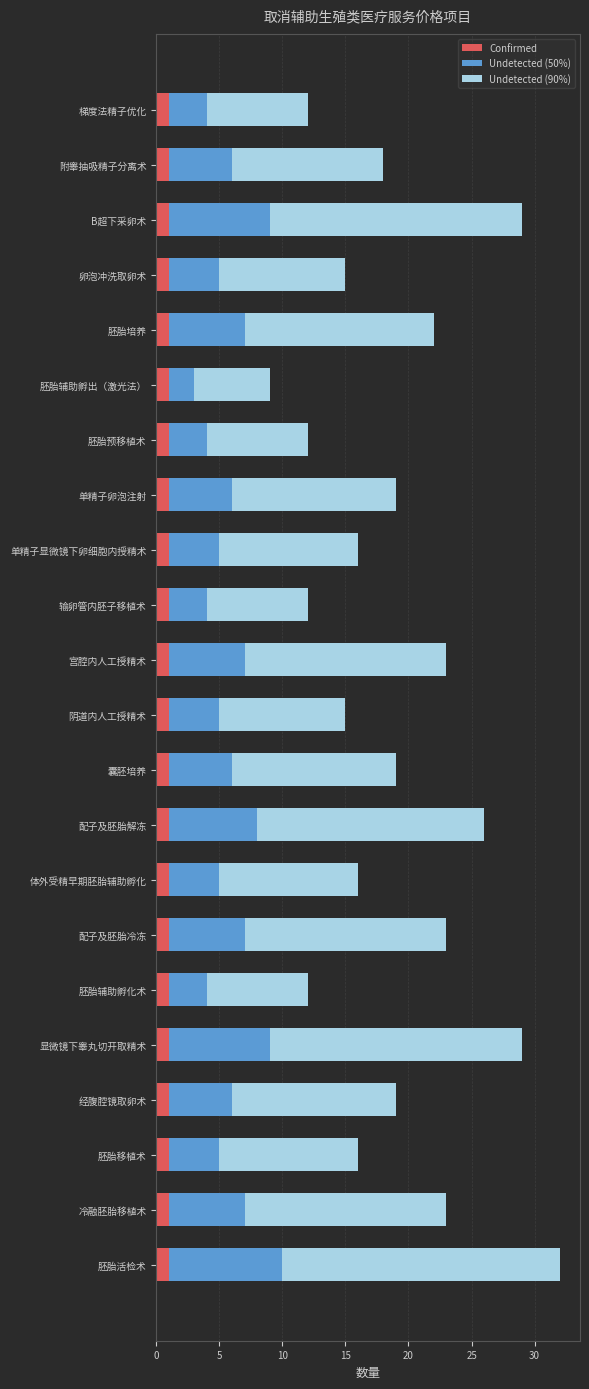

At which category is the sum across all series the highest?

胚胎活检术